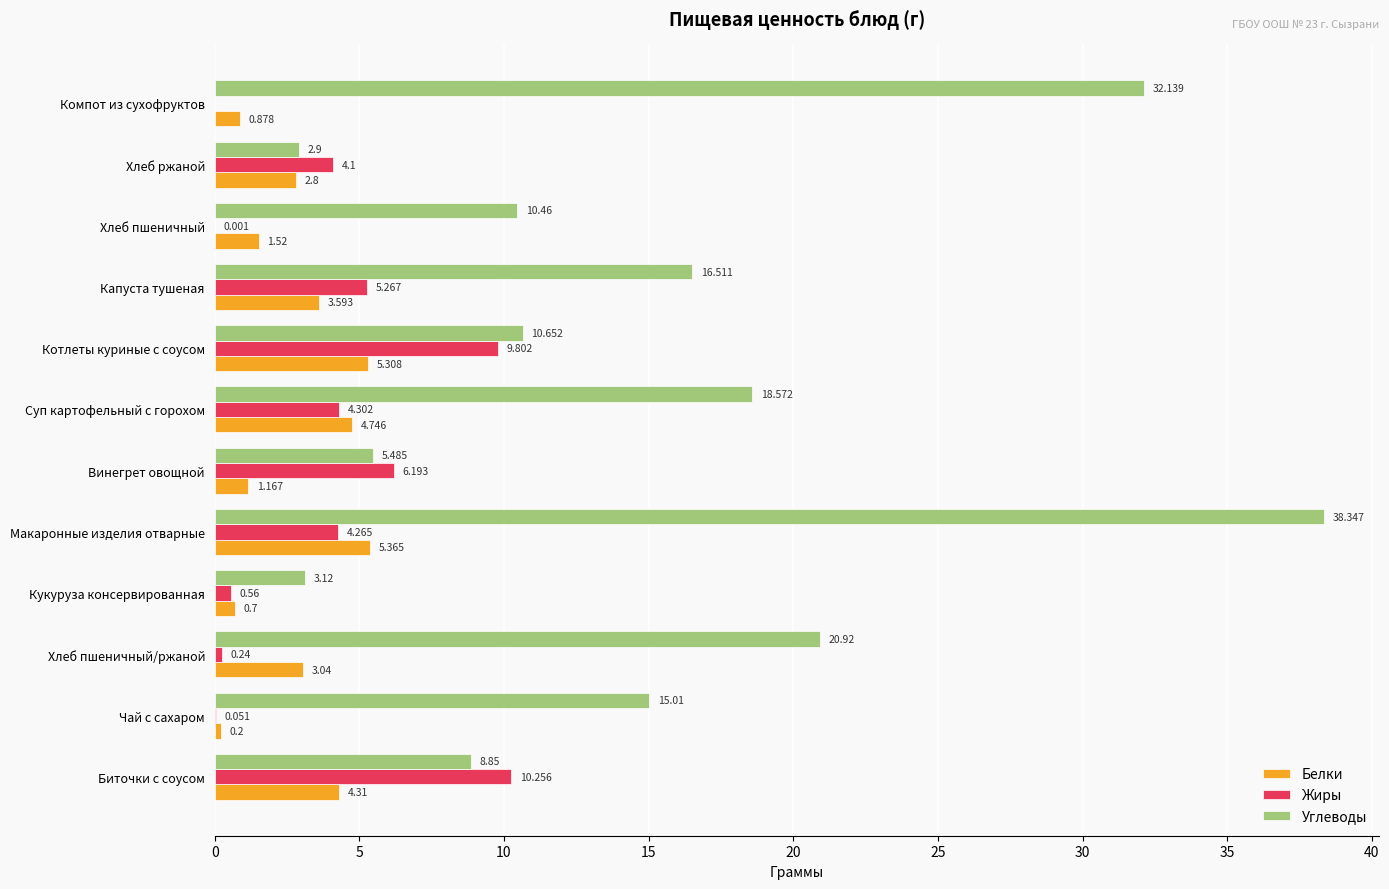

What is the sum of all Белки values?

33.6